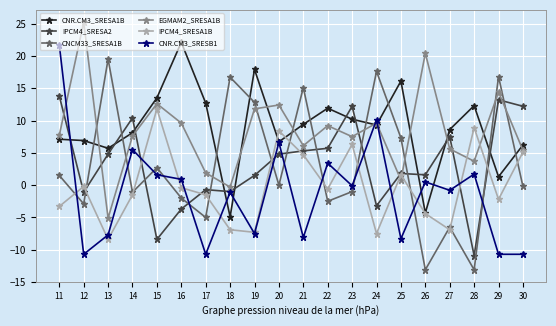

Which label corresponds to the largest value in the chart?

12